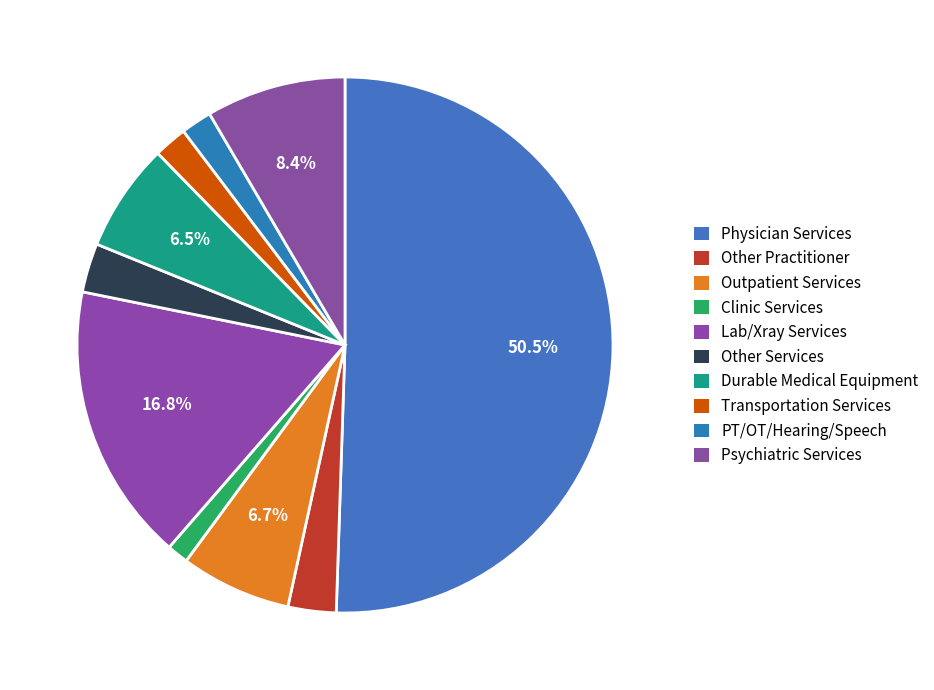

What is the change in value from Other Practitioner to Psychiatric Services?

+5.5